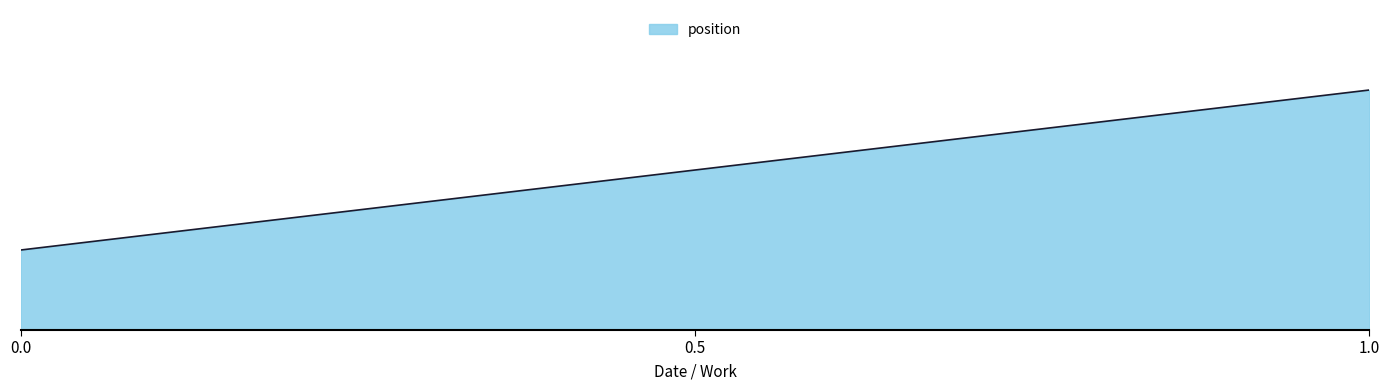

Does the chart have visible grid lines?

Yes